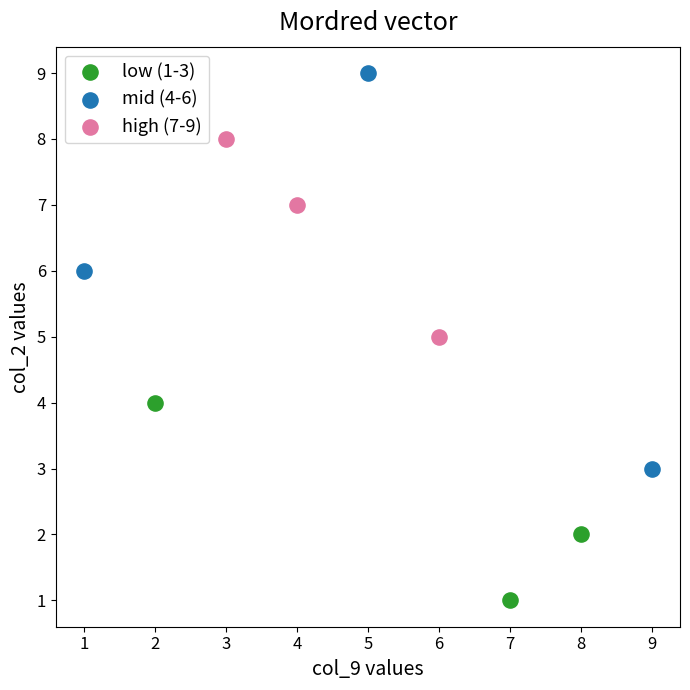

Which series has the largest Y range (max minus min)?

mid (4-6)